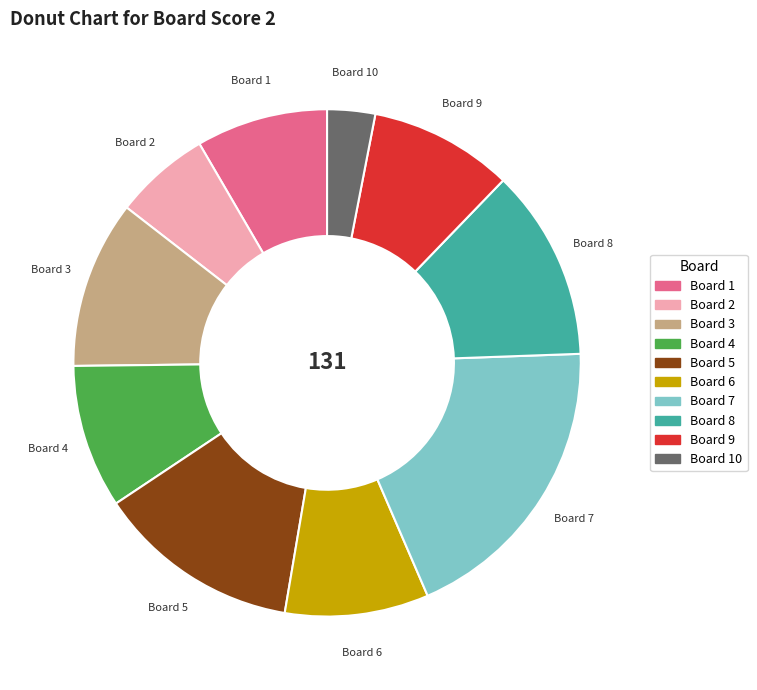

True or false: Board 10 accounts for 12% of the total.

False